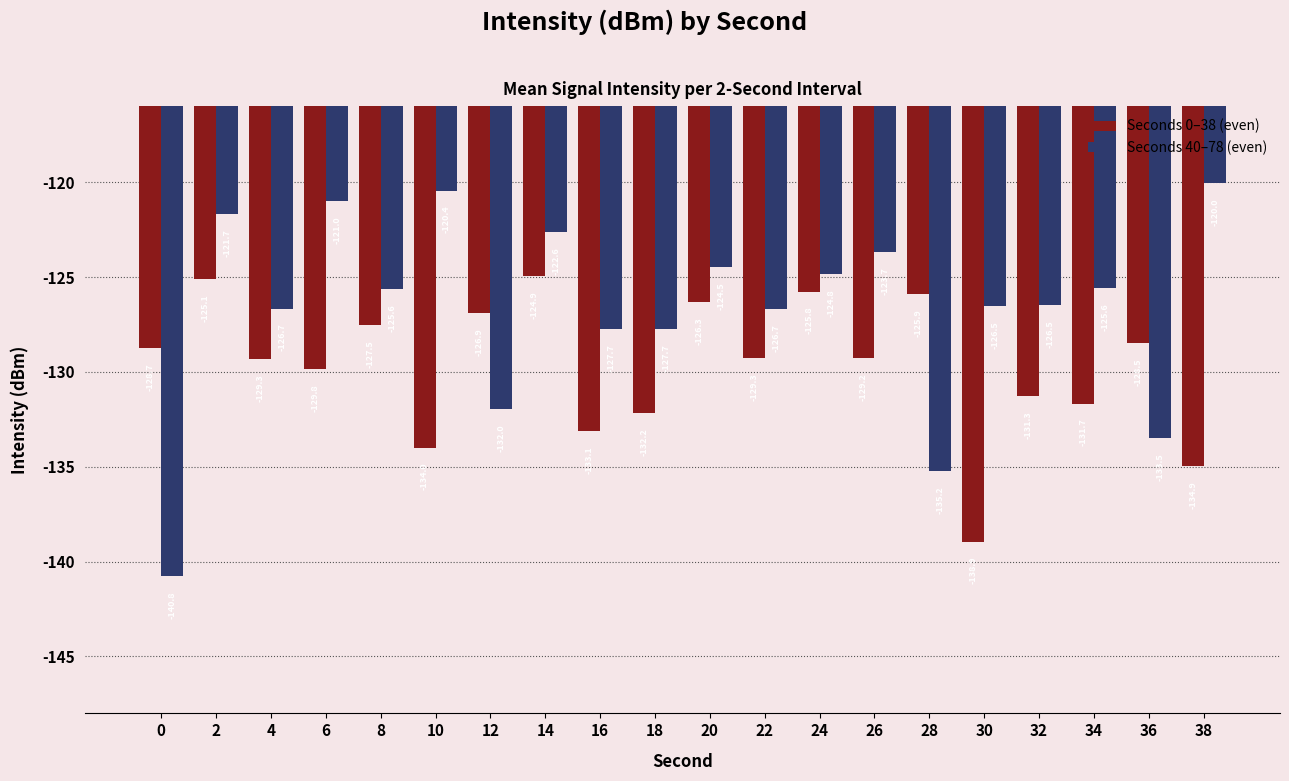

Does the chart contain stacked bars?

No